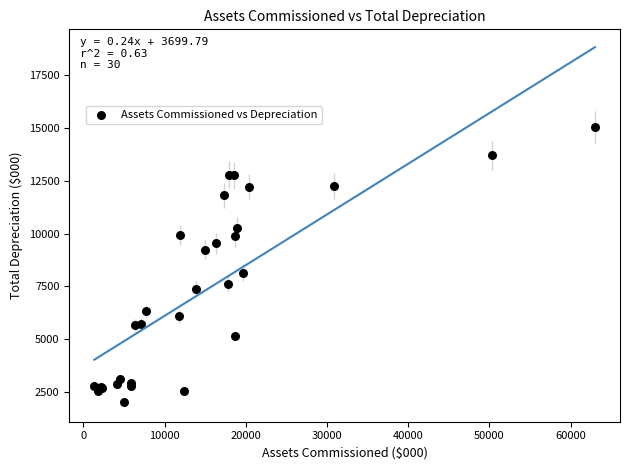

What Y value in the scatter plot is closest to 8545?

8151.8